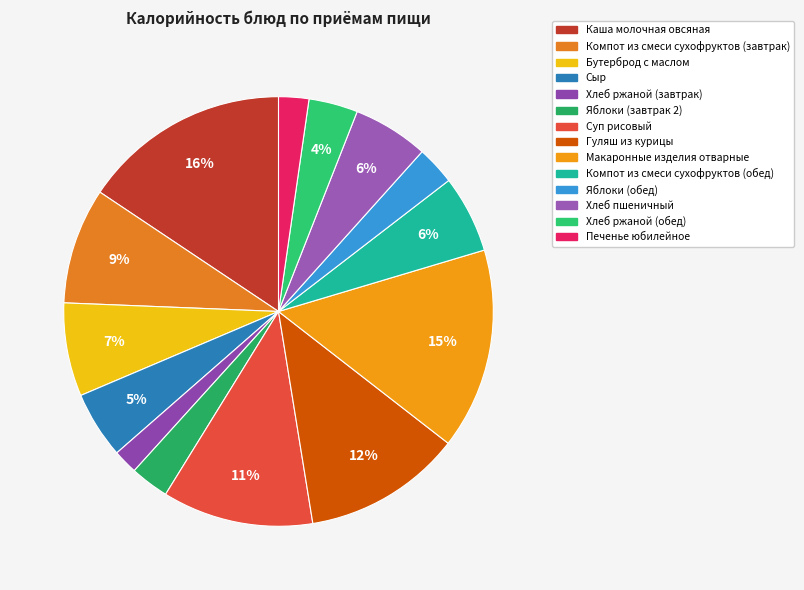

Is it true that Бутерброд с маслом is 1% of the pie?

False